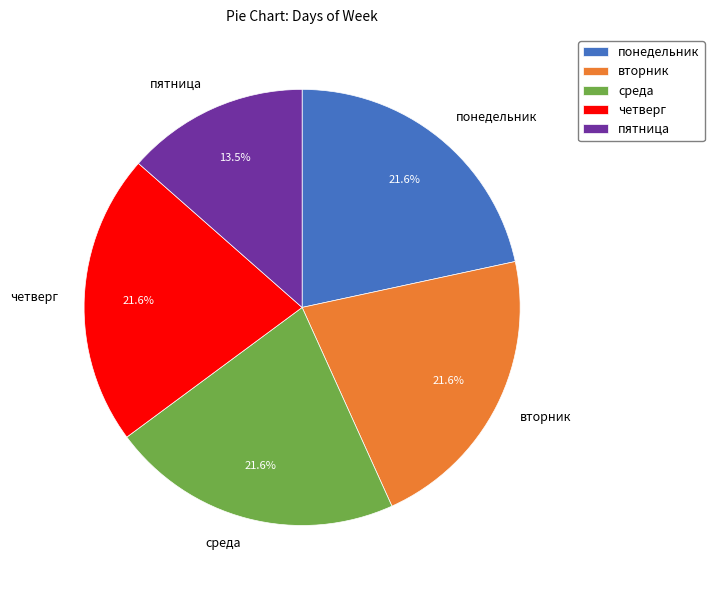

What percentage do четверг and понедельник together represent?

43.2%